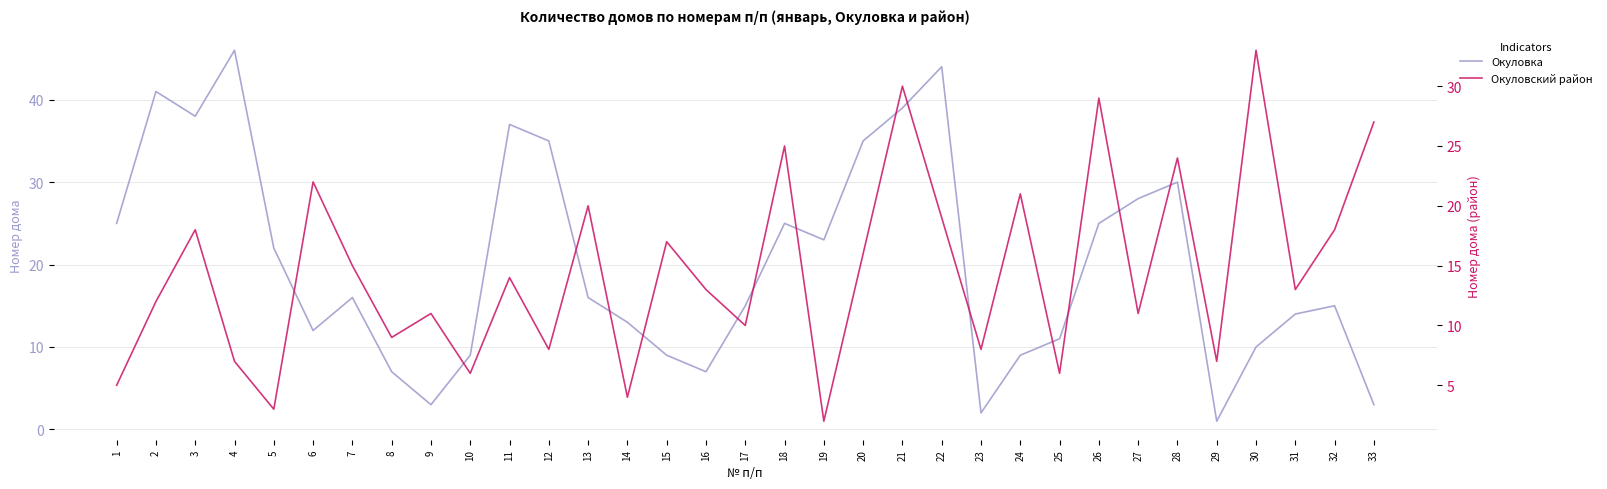

What is the value of the Окуловка point at the 26th from the left?

25